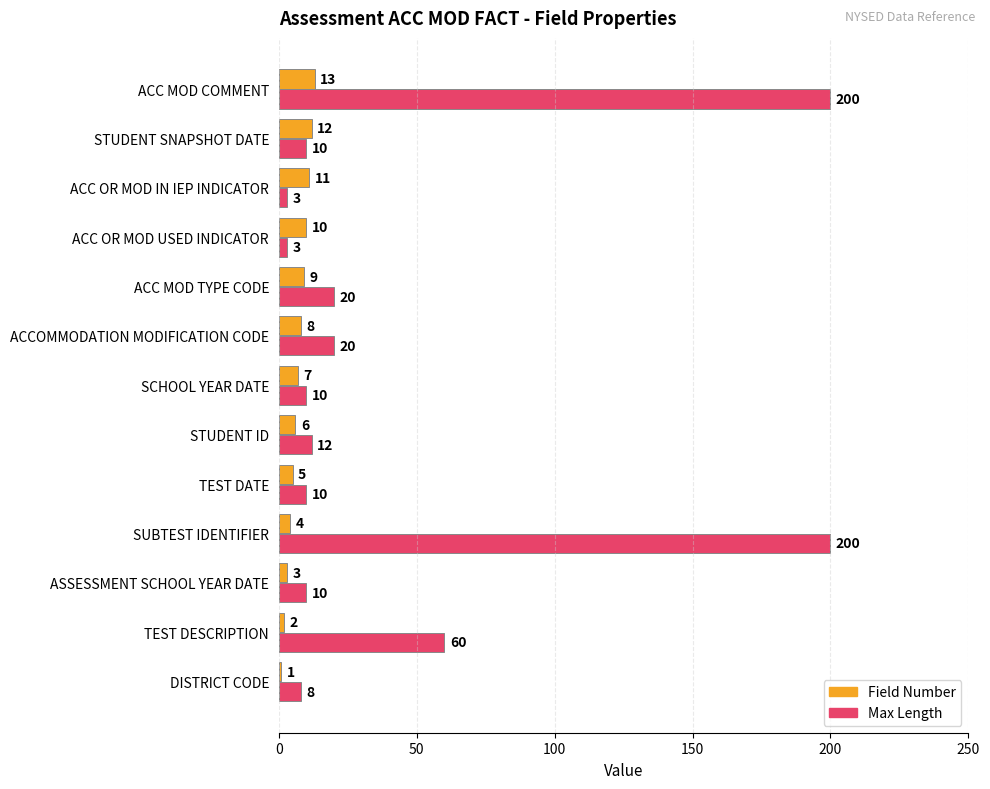

What is the greatest value displayed?

200